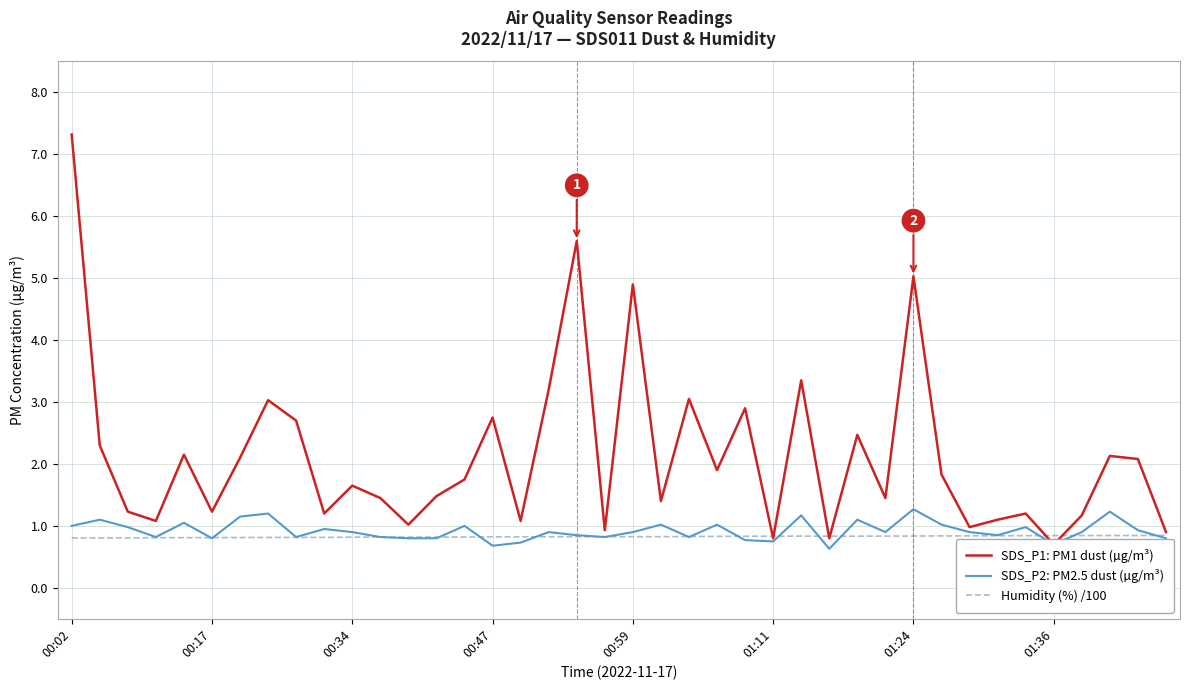

Reading left to right, extract all data points from this chart.

SDS_P1: PM1 dust (µg/m³): 7.3	2.3	1.2	1.1	2.1	1.2	2.1	3.0	2.7	1.2	1.6	1.4	1.0	1.5	1.8	2.8	1.1	3.2	5.6	0.9	4.9	1.4	3.0	1.9	2.9	0.8	3.4	0.8	2.5	1.4	5.0	1.8	1.0	1.1	1.2	0.7	1.2	2.1	2.1	0.9
SDS_P2: PM2.5 dust (µg/m³): 1.0	1.1	1.0	0.8	1.1	0.8	1.1	1.2	0.8	0.9	0.9	0.8	0.8	0.8	1.0	0.7	0.7	0.9	0.8	0.8	0.9	1.0	0.8	1.0	0.8	0.8	1.2	0.6	1.1	0.9	1.3	1.0	0.9	0.8	1.0	0.7	0.9	1.2	0.9	0.8
Humidity (%) /100: 0.8	0.8	0.8	0.8	0.8	0.8	0.8	0.8	0.8	0.8	0.8	0.8	0.8	0.8	0.8	0.8	0.8	0.8	0.8	0.8	0.8	0.8	0.8	0.8	0.8	0.8	0.8	0.8	0.8	0.8	0.8	0.8	0.8	0.8	0.8	0.8	0.8	0.8	0.8	0.8